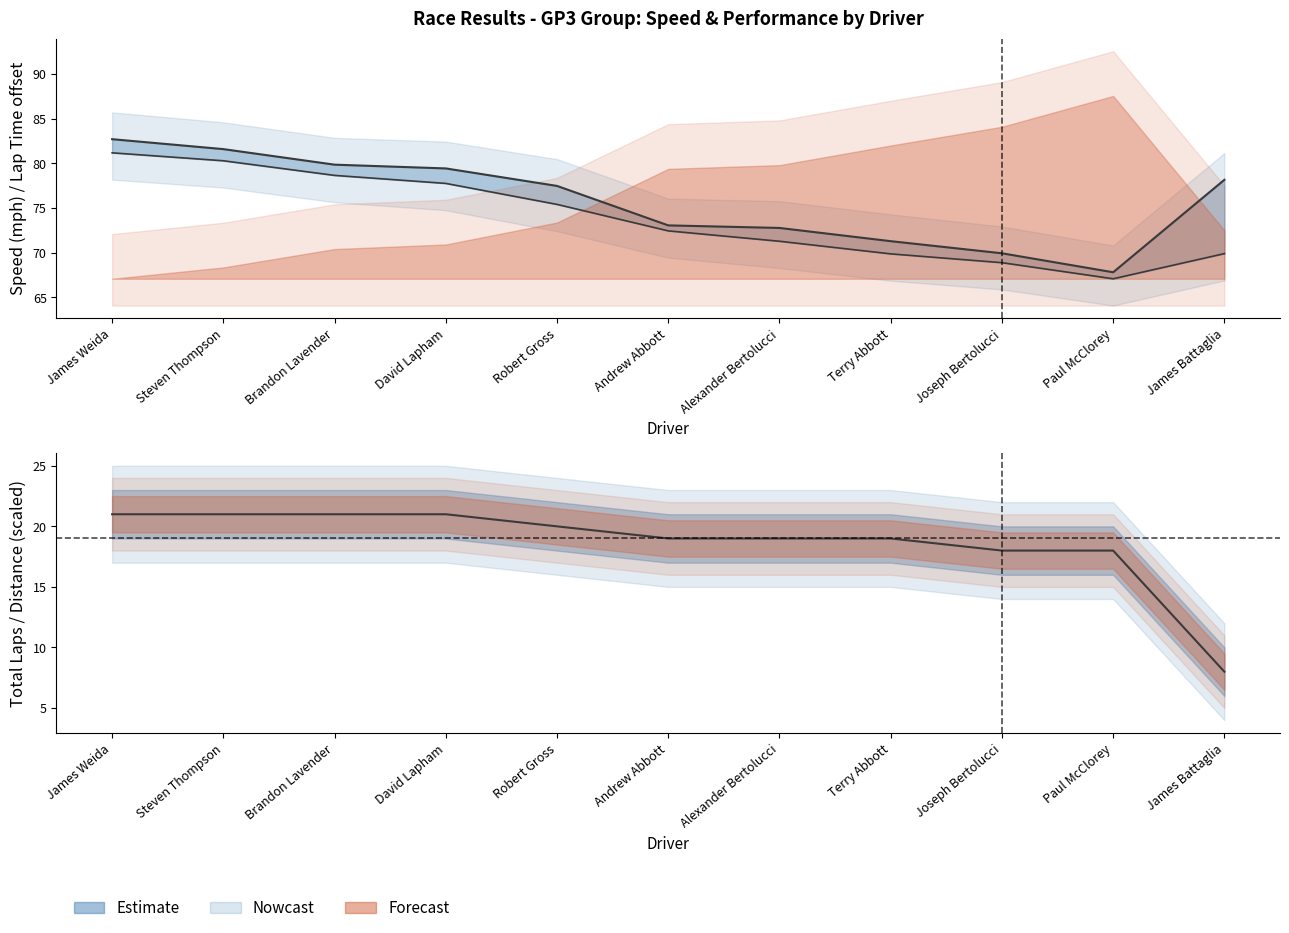

Where does the data first go above 77?

James Weida